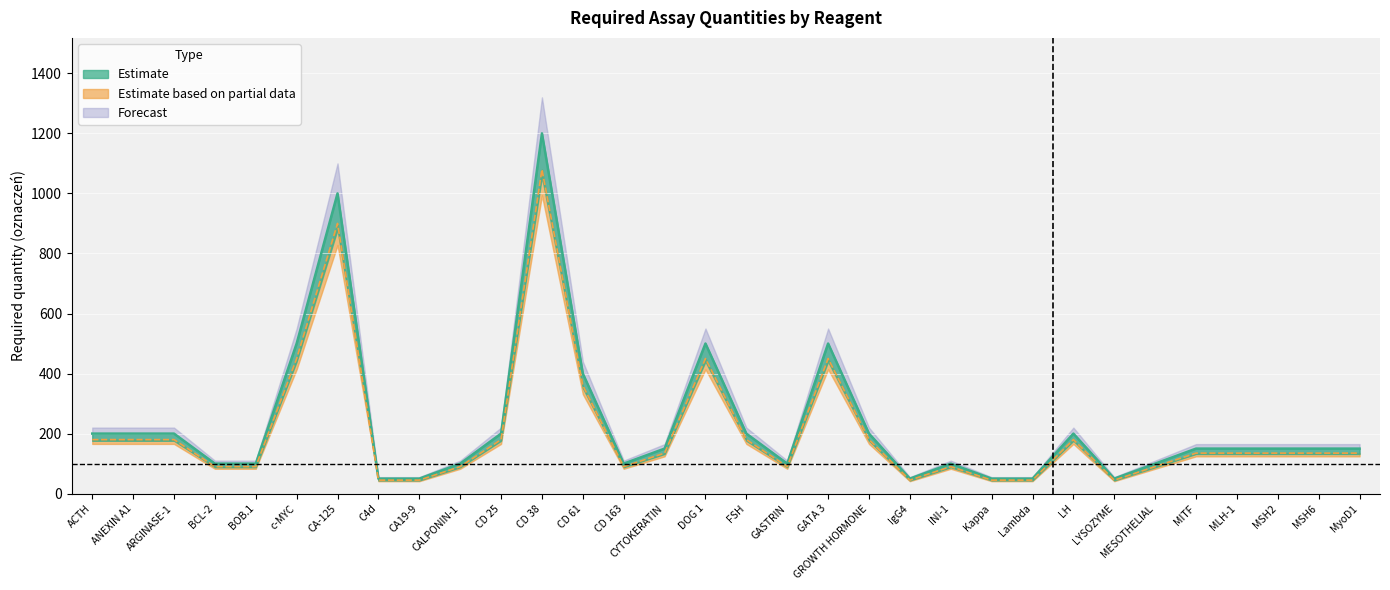

What position from the left is c-MYC?

6